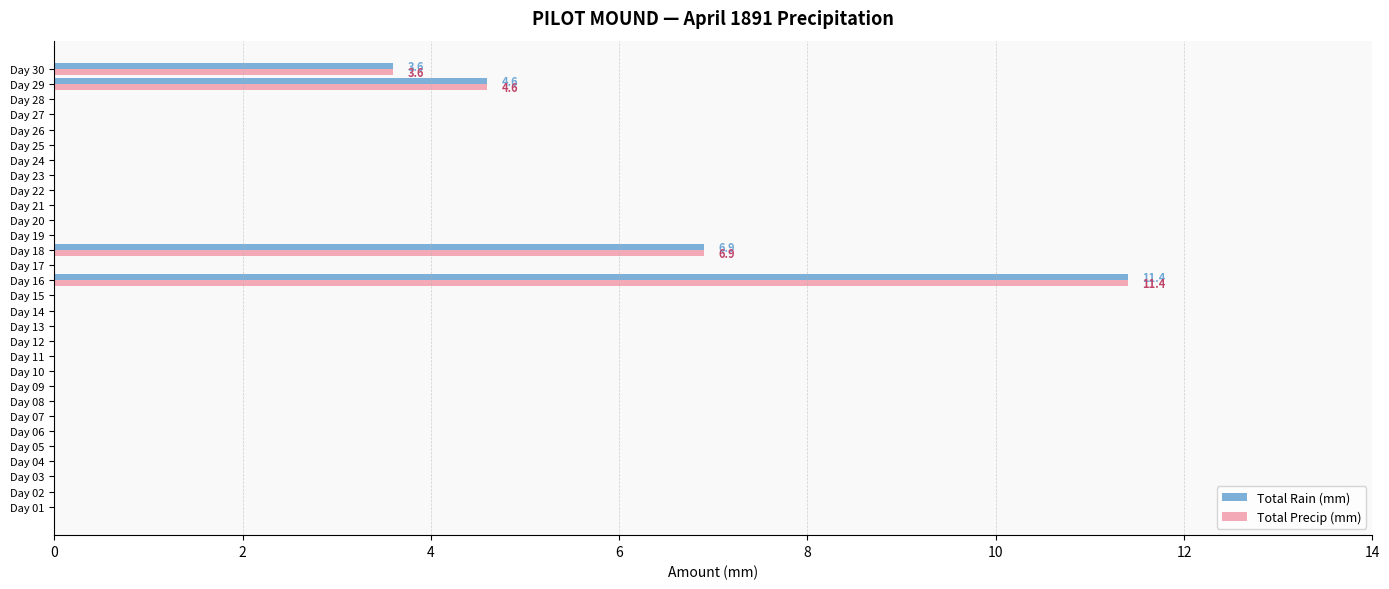

What is the sum of all Total Rain (mm) values?

26.5